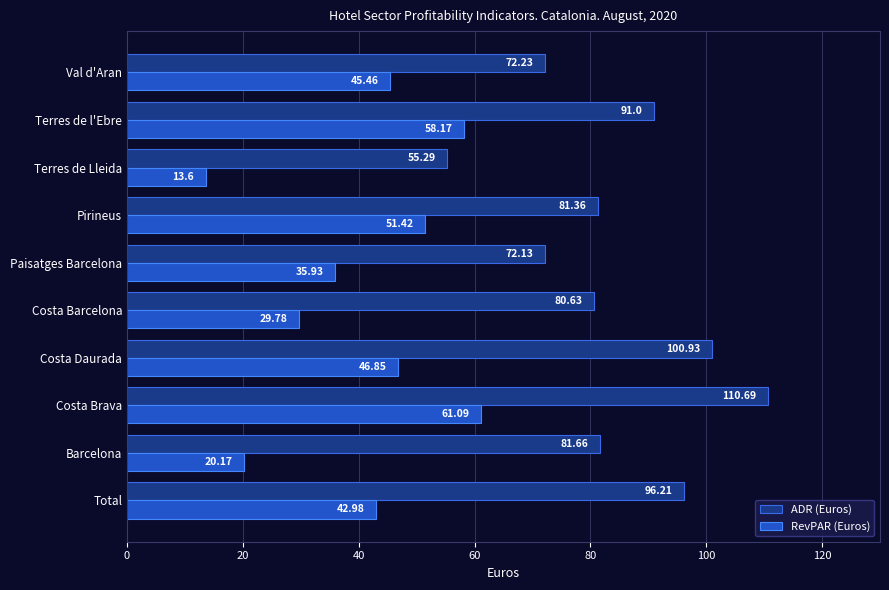

Rank the series by their average value, from highest to lowest.

ADR (Euros), RevPAR (Euros)